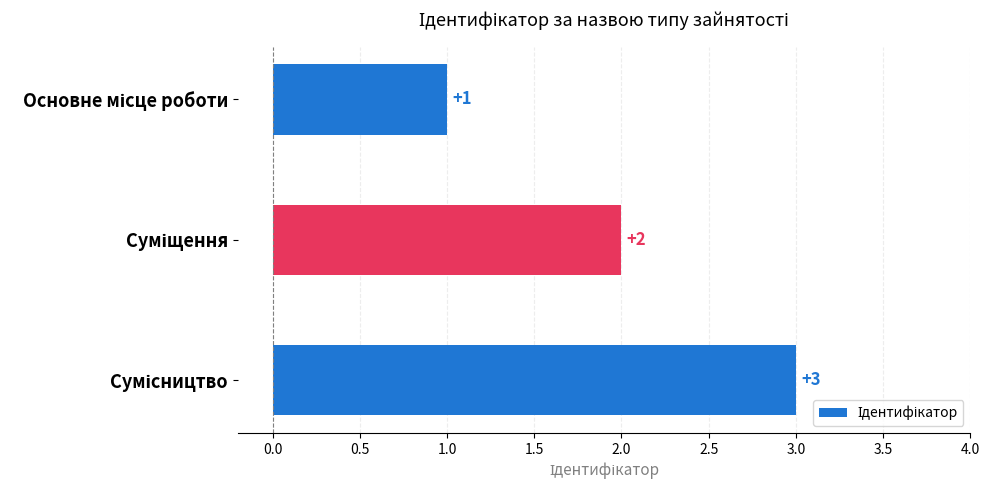

What is the value of the 1st bar from the top?

1